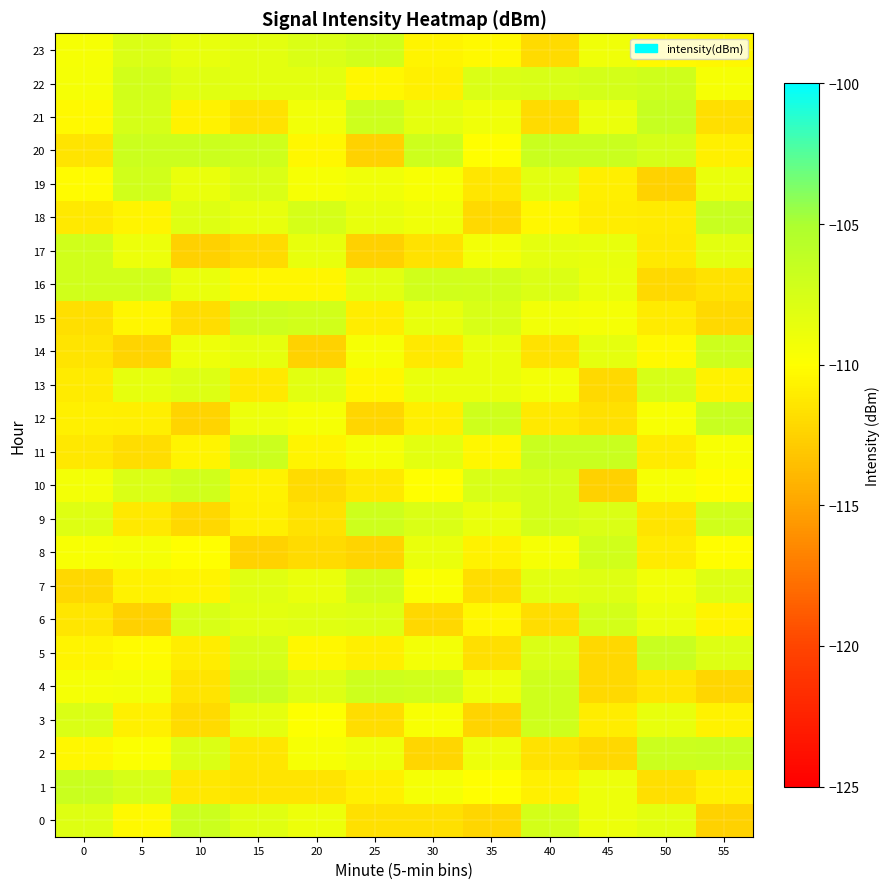

Reading right to left, what are all the values shown in this chart?

0: 55=-112.5	50=-108.3	45=-109.0	40=-107.4	35=-112.2	30=-111.6	25=-111.6	20=-109.0	15=-108.2	10=-106.9	5=-110.3	0=-108.0
1: 55=-110.8	50=-111.7	45=-108.9	40=-110.8	35=-110.0	30=-109.4	25=-110.7	20=-111.5	15=-111.5	10=-111.3	5=-107.6	0=-106.8
2: 55=-106.8	50=-106.9	45=-112.2	40=-111.6	35=-108.9	30=-112.3	25=-109.0	20=-109.5	15=-111.4	10=-107.9	5=-109.8	0=-110.4
3: 55=-110.7	50=-108.6	45=-111.0	40=-107.1	35=-112.4	30=-109.6	25=-111.8	20=-109.9	15=-108.5	10=-112.0	5=-110.7	0=-107.7
4: 55=-112.3	50=-111.4	45=-112.0	40=-107.0	35=-109.0	30=-107.2	25=-106.9	20=-107.9	15=-106.8	10=-111.5	5=-109.3	0=-109.5
5: 55=-107.9	50=-106.7	45=-112.1	40=-107.8	35=-111.7	30=-109.3	25=-110.9	20=-110.4	15=-107.6	10=-110.9	5=-110.2	0=-110.6
6: 55=-110.6	50=-108.8	45=-107.4	40=-111.9	35=-110.4	30=-112.1	25=-107.9	20=-108.2	15=-108.3	10=-107.7	5=-112.5	0=-111.4
7: 55=-107.9	50=-109.2	45=-108.0	40=-108.3	35=-111.9	30=-109.7	25=-107.3	20=-108.7	15=-108.2	10=-110.6	5=-110.7	0=-112.2
8: 55=-110.1	50=-111.1	45=-107.1	40=-109.5	35=-110.7	30=-108.8	25=-112.4	20=-111.9	15=-112.4	10=-110.0	5=-109.4	0=-109.6
9: 55=-107.2	50=-111.5	45=-107.8	40=-107.3	35=-108.8	30=-107.7	25=-107.0	20=-111.6	15=-110.8	10=-112.1	5=-111.2	0=-108.0
10: 55=-110.1	50=-109.5	45=-112.5	40=-107.4	35=-107.7	30=-110.0	25=-111.2	20=-111.9	15=-110.7	10=-107.2	5=-107.7	0=-109.3
11: 55=-109.6	50=-111.1	45=-106.8	40=-106.7	35=-110.4	30=-108.4	25=-109.5	20=-110.6	15=-106.9	10=-110.5	5=-111.9	0=-111.2
12: 55=-106.7	50=-109.6	45=-111.7	40=-111.1	35=-107.1	30=-110.9	25=-112.3	20=-109.6	15=-108.9	10=-112.4	5=-110.9	0=-110.8
13: 55=-110.7	50=-107.6	45=-112.0	40=-109.4	35=-108.8	30=-108.8	25=-110.4	20=-108.2	15=-111.1	10=-108.0	5=-108.5	0=-111.1
14: 55=-107.0	50=-110.3	45=-108.4	40=-111.5	35=-108.7	30=-111.2	25=-109.5	20=-112.5	15=-108.5	10=-109.0	5=-112.3	0=-111.5
15: 55=-112.0	50=-111.1	45=-109.4	40=-109.2	35=-107.7	30=-108.6	25=-111.0	20=-107.3	15=-107.0	10=-111.9	5=-110.5	0=-111.8
16: 55=-111.6	50=-112.1	45=-108.7	40=-107.9	35=-107.3	30=-107.2	25=-108.2	20=-110.5	15=-110.5	10=-108.8	5=-107.2	0=-107.2
17: 55=-108.3	50=-111.2	45=-108.7	40=-108.4	35=-109.3	30=-111.6	25=-112.5	20=-108.6	15=-112.0	10=-112.5	5=-108.9	0=-107.2
18: 55=-106.7	50=-111.1	45=-111.0	40=-110.4	35=-112.0	30=-109.2	25=-108.6	20=-107.5	15=-108.7	10=-108.1	5=-110.6	0=-111.2
19: 55=-108.7	50=-112.4	45=-110.9	40=-108.2	35=-111.4	30=-109.6	25=-109.1	20=-109.6	15=-107.8	10=-108.8	5=-107.2	0=-110.2
20: 55=-110.8	50=-107.5	45=-106.8	40=-106.8	35=-110.0	30=-107.0	25=-112.5	20=-110.4	15=-107.1	10=-106.9	5=-106.9	0=-111.5
21: 55=-111.7	50=-106.6	45=-108.9	40=-112.0	35=-109.2	30=-108.4	25=-107.0	20=-109.2	15=-111.6	10=-110.7	5=-107.5	0=-110.3
22: 55=-109.5	50=-107.1	45=-107.4	40=-107.7	35=-107.7	30=-110.8	25=-110.4	20=-108.4	15=-108.4	10=-108.1	5=-107.3	0=-109.5
23: 55=-110.4	50=-110.3	45=-109.1	40=-112.0	35=-110.3	30=-110.5	25=-107.2	20=-107.8	15=-108.4	10=-108.7	5=-107.8	0=-109.6